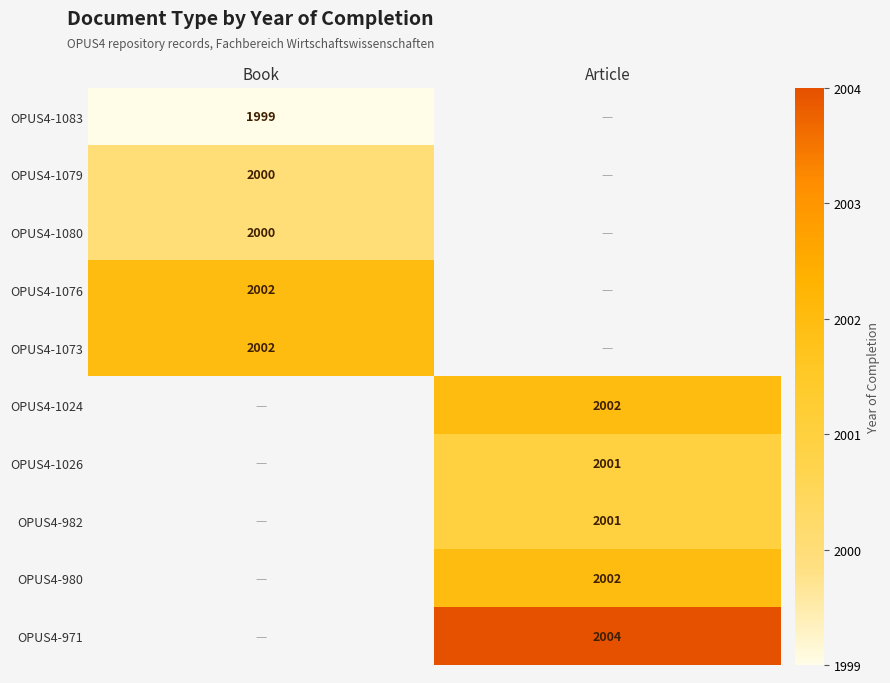

True or false: OPUS4-1024 has a value of 3478 at Article.

False